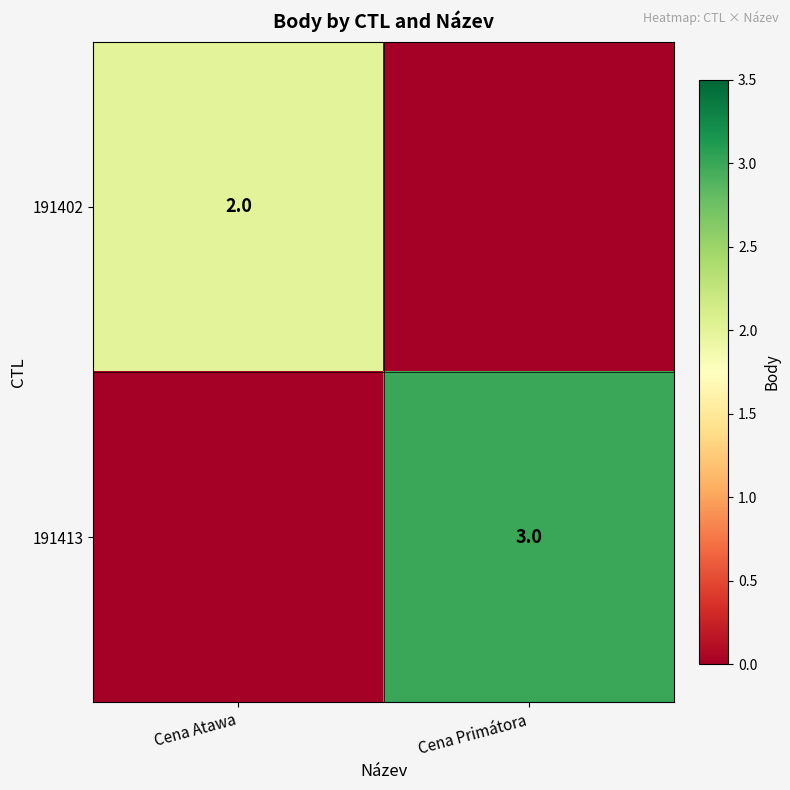

Is it true that 191402 equals 3 at Cena Atawa?

False